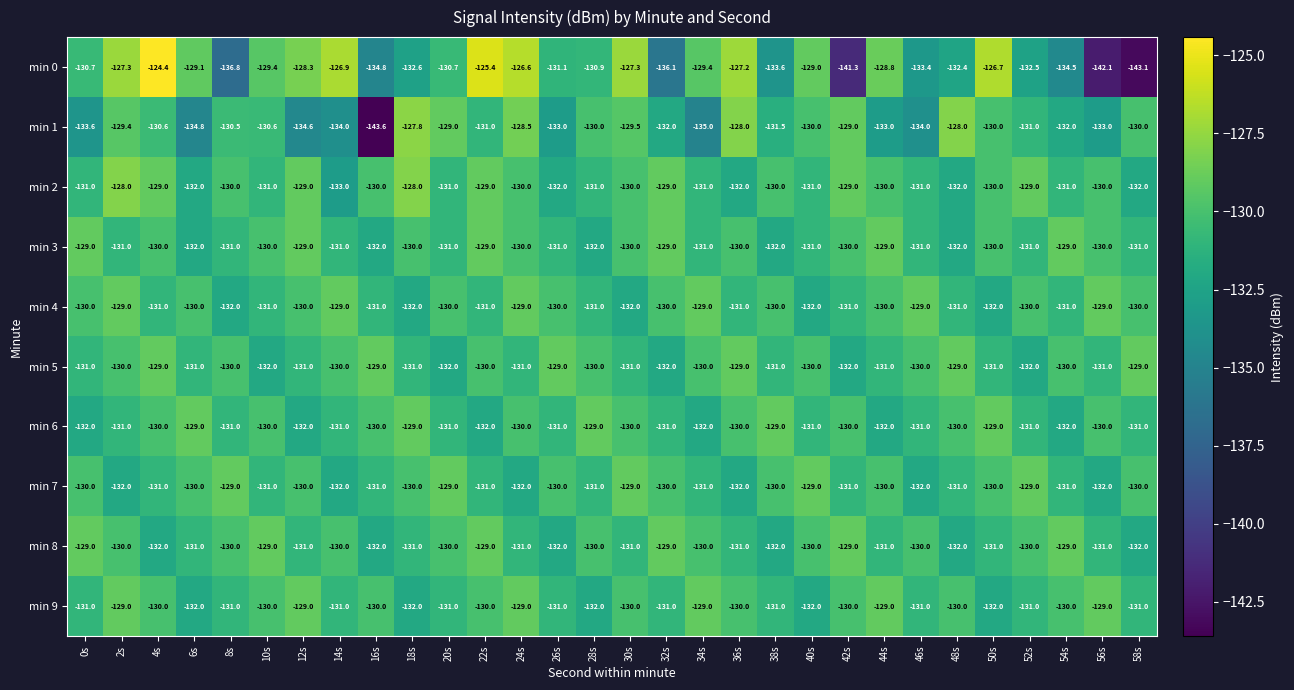

The value of min 2 at 44s is -233.7. True or false?

False